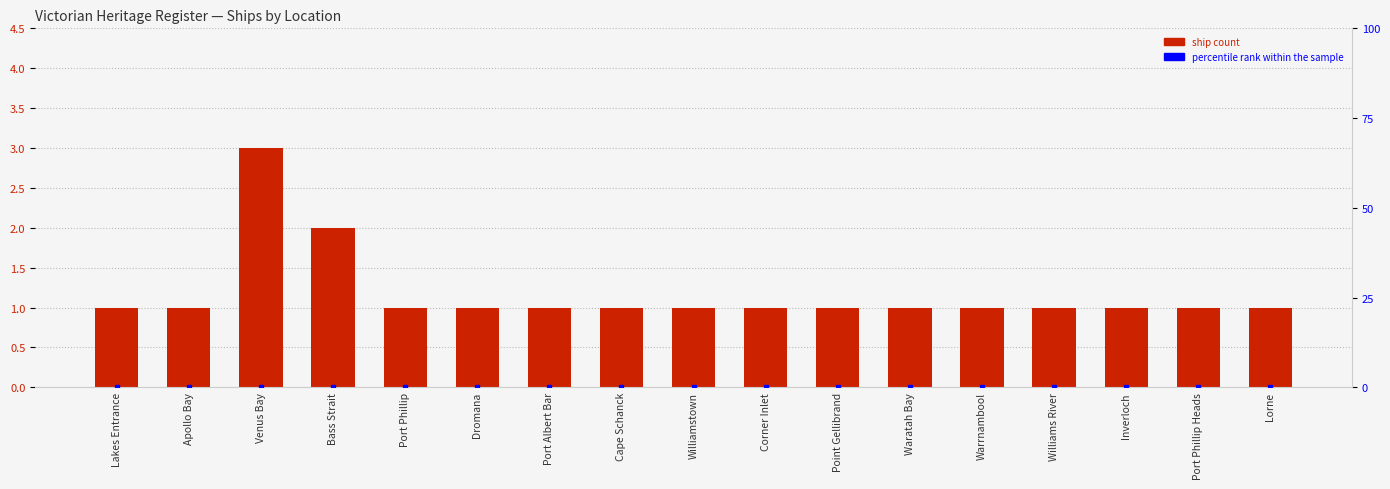

What is the smallest value displayed?

1